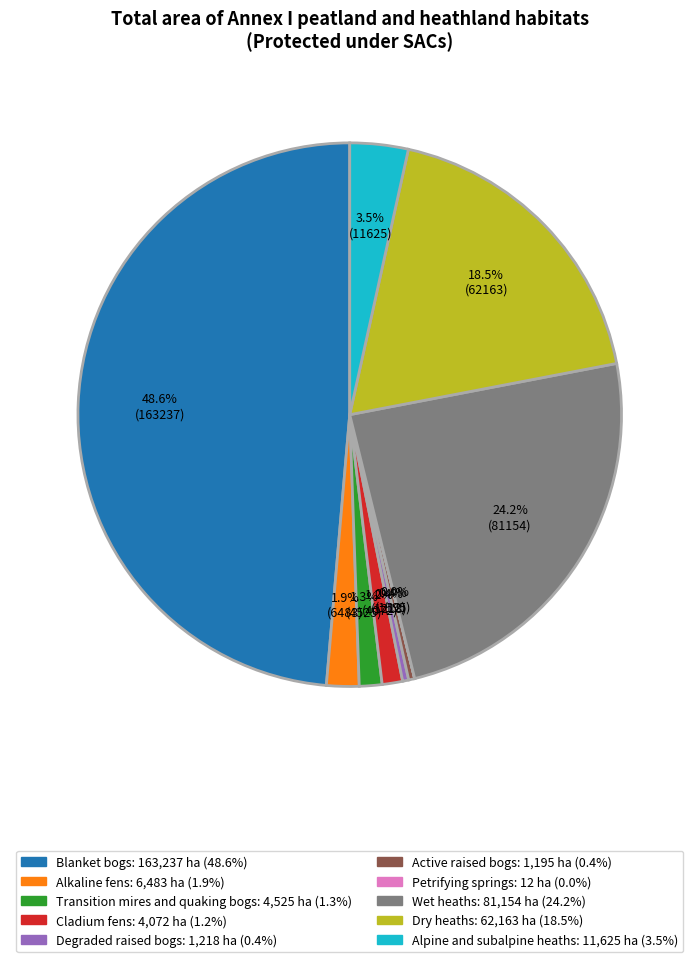

What percentage do Cladium fens and Wet heaths together represent?

25.4%